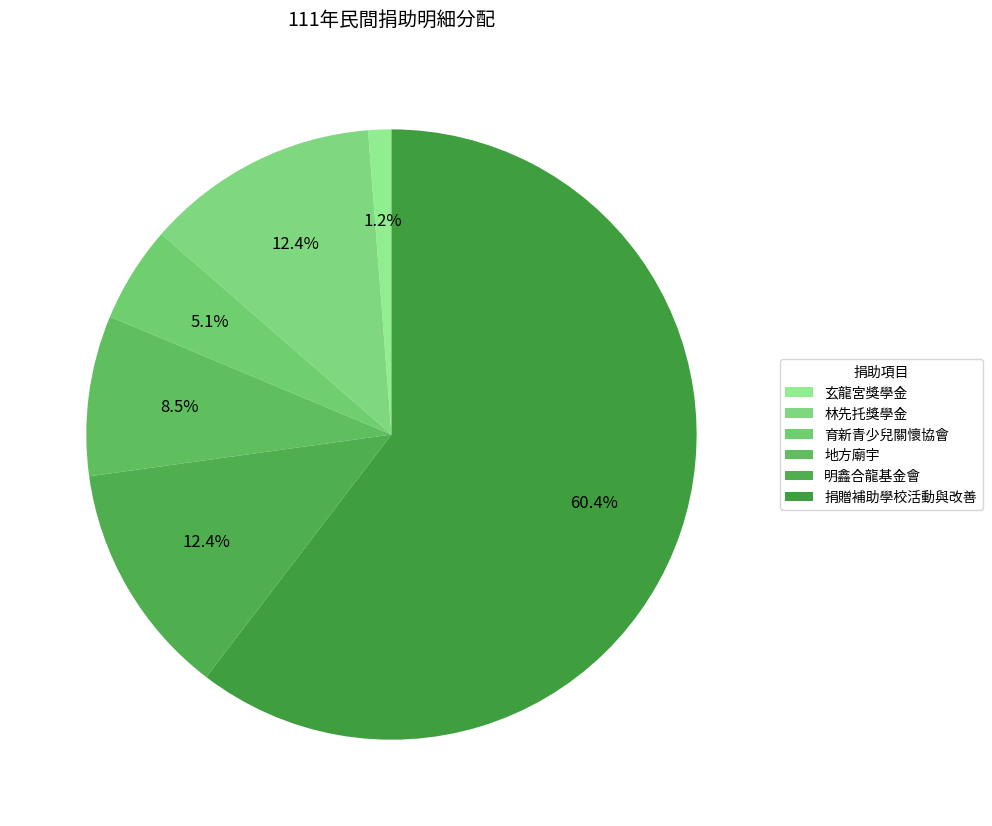

The 育新青少兒關懷協會 slice represents 5% of the pie. True or false?

True